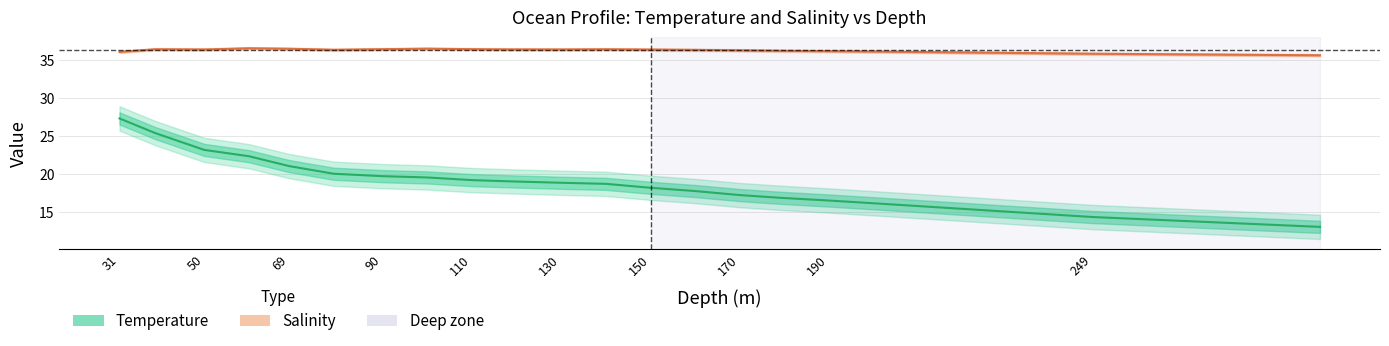

True or false: Temperature has more than 1 points higher than both neighbors.

False